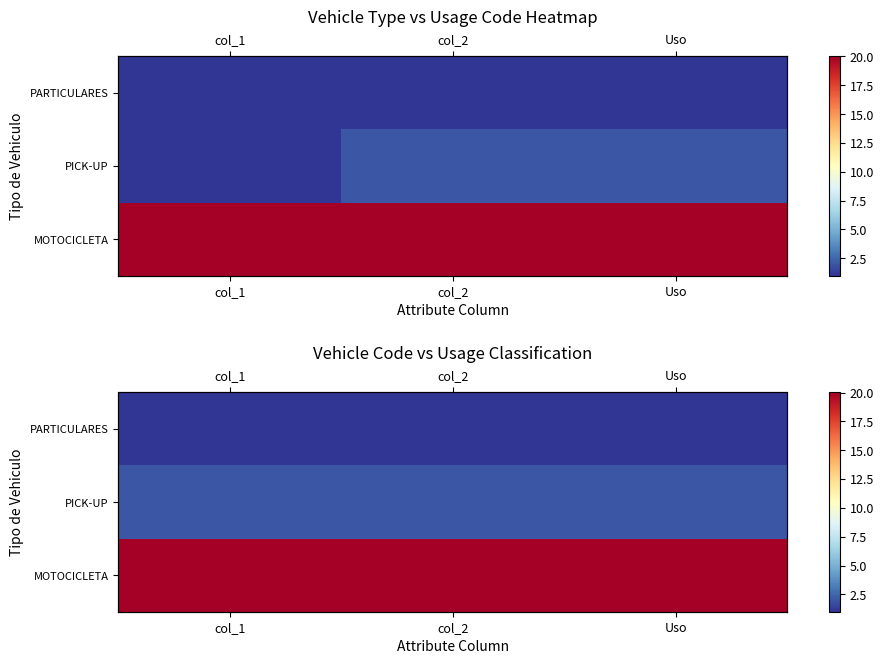

Rank the series by their maximum value, from lowest to highest.

PARTICULARES, PICK-UP, MOTOCICLETA